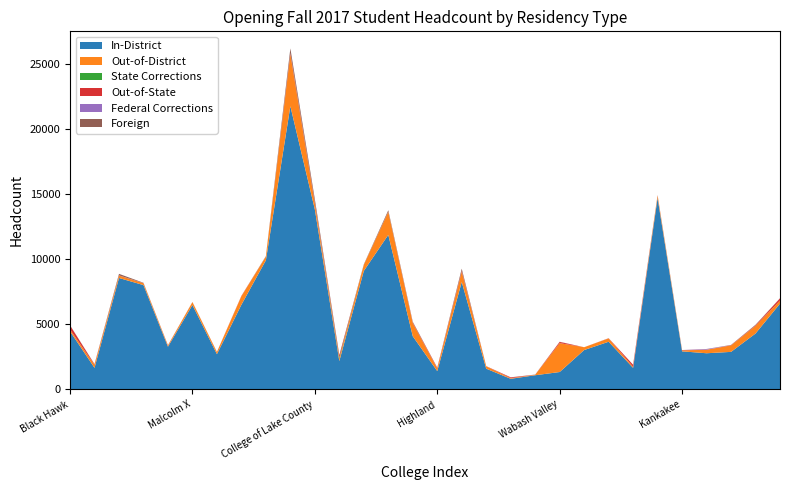

Reading right to left, transcribe all the data shown in this chart.

In-District: 6585	4291	2883	2778	2924	14686	1657	3660	3024	1338	1091	818	1595	8244	1407	4082	11859	9092	2179	13810	21730	9910	6498	2710	6481	3281	8007	8552	1657	4461
Out-of-District: 236	589	496	267	72	180	79	255	217	2217	36	48	183	797	202	1006	1763	467	184	449	3989	283	655	156	218	88	143	184	232	141
State Corrections: 0	0	0	0	0	0	0	0	0	0	0	0	0	0	0	0	0	0	90	0	0	0	0	0	0	0	0	0	0	1
Out-of-State: 173	44	20	5	28	27	160	14	0	93	5	60	11	80	58	53	12	8	172	102	97	3	28	12	3	21	10	17	40	311
Federal Corrections: 0	0	0	52	0	0	0	0	0	0	0	0	0	0	0	0	0	0	0	0	0	0	0	0	0	0	0	0	0	0
Foreign: 6	41	18	5	1	17	0	4	0	12	10	7	2	145	11	52	115	32	20	229	349	31	1	4	11	5	26	116	18	12